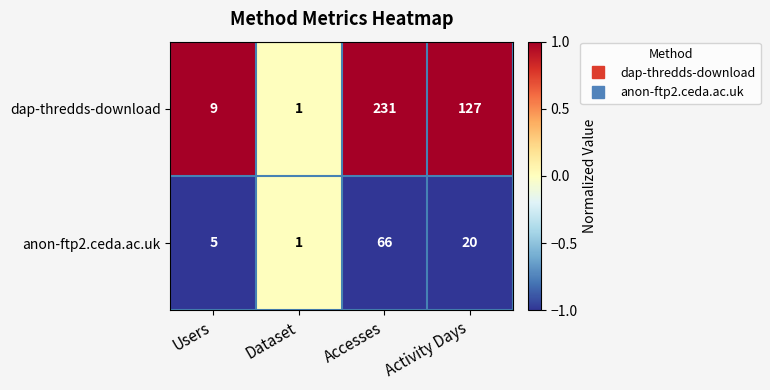

What is the difference between the second highest and minimum values in the anon-ftp2.ceda.ac.uk series?

19